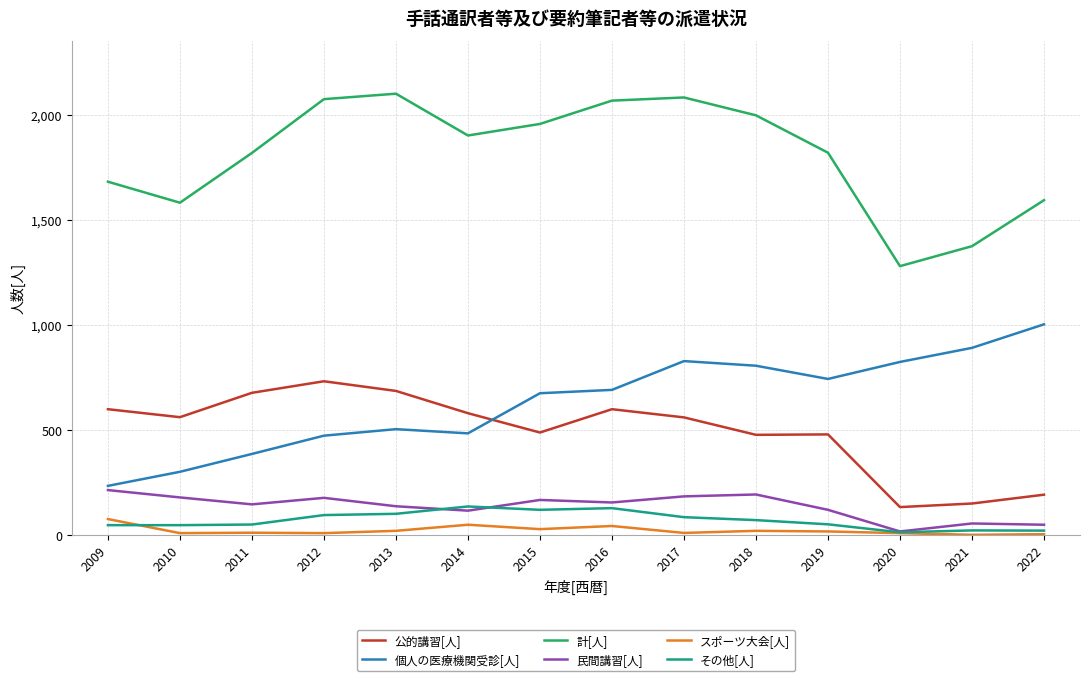

Is it true that 計[人] equals 1665 at 2020?

False